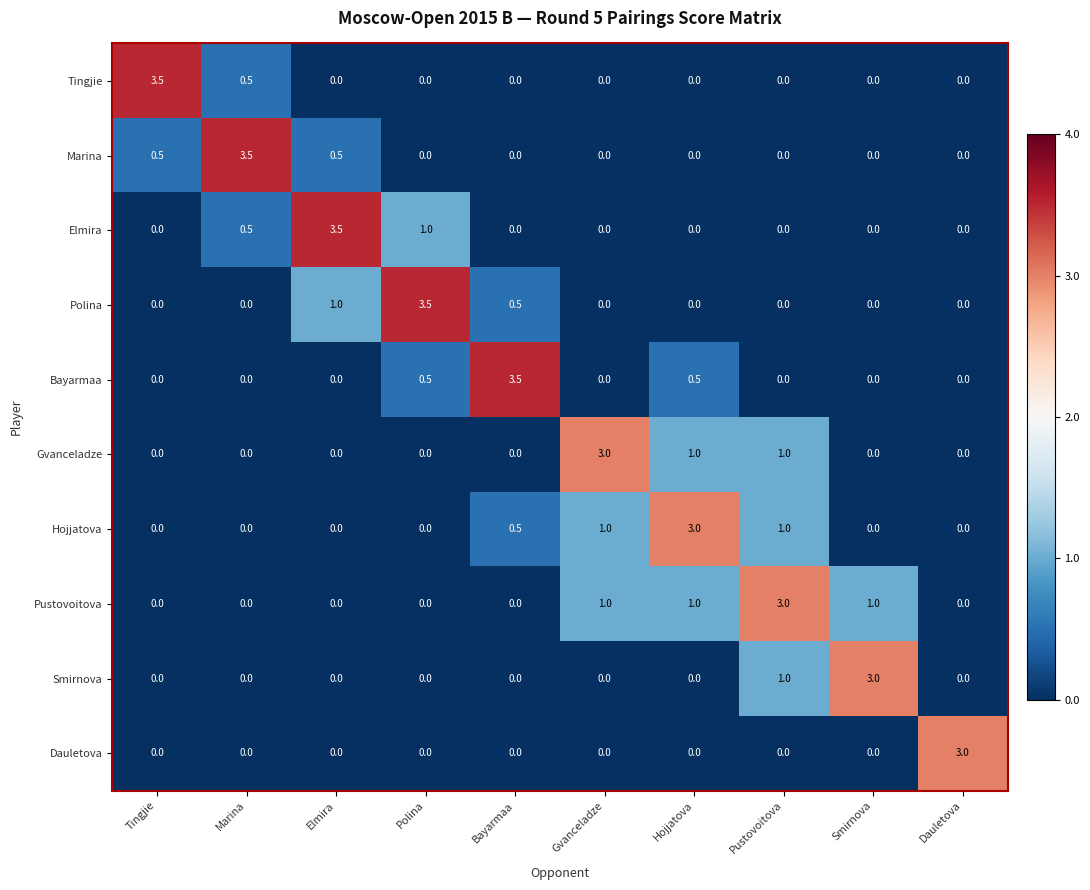

At which category is the sum across all series the highest?

Pustovoitova